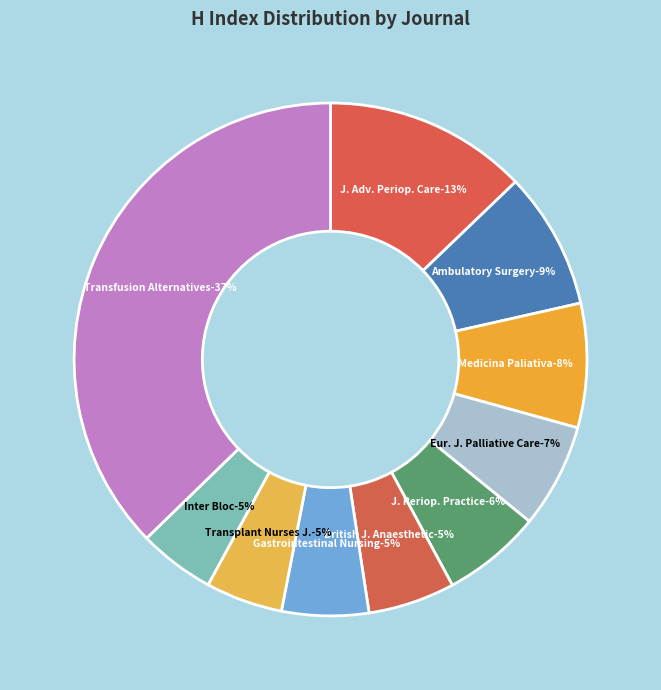

Is the sum of Transplant Nurses Journal and Ambulatory Surgery greater than half?

No